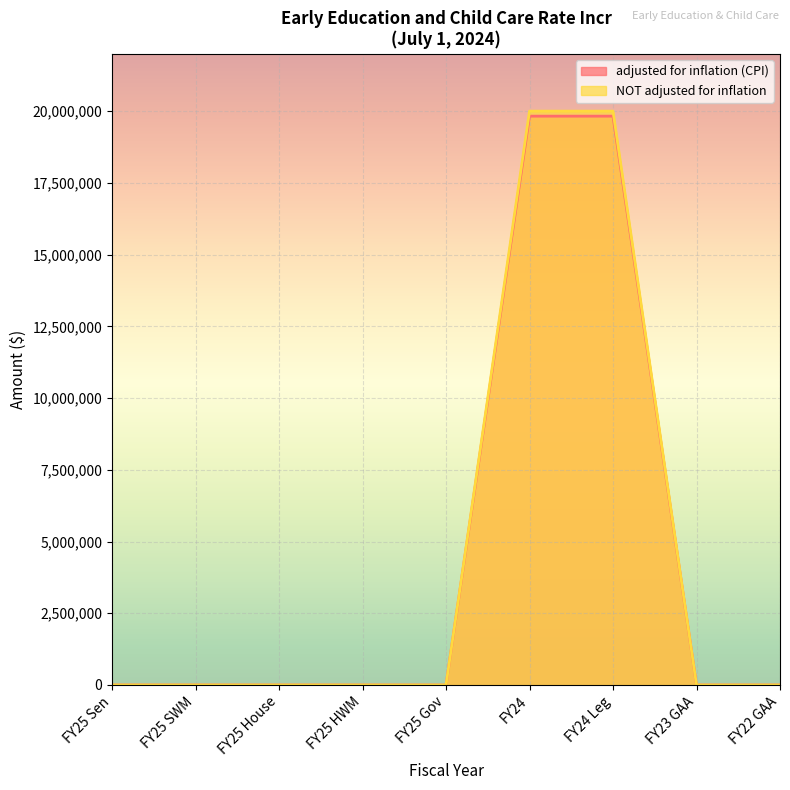

Reading left to right, what are all the values shown in this chart?

adjusted for inflation (CPI): 0	0	0	0	0	19824743	19824743	0	0
NOT adjusted for inflation: 0	0	0	0	0	20000000	20000000	0	0